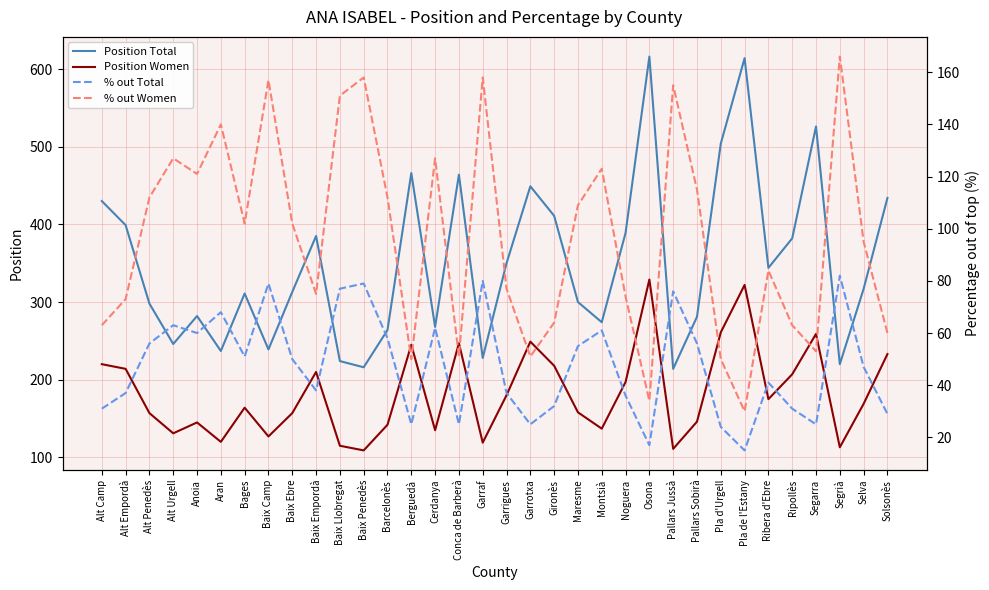

Rank the series by their maximum value, from lowest to highest.

% out Total, % out Women, Position Women, Position Total